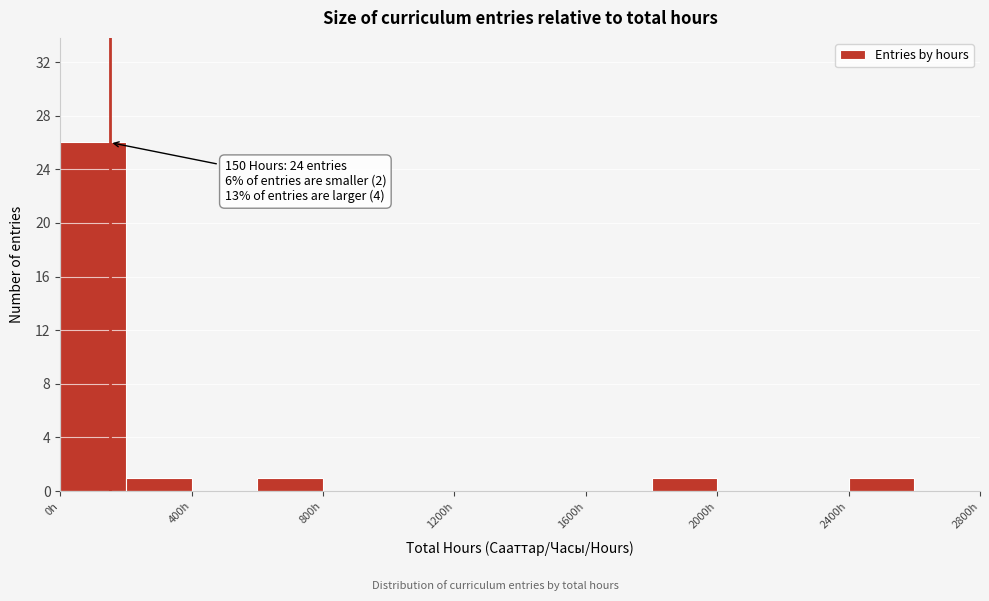

Which range on the x-axis has the tallest bar?

0 to 200